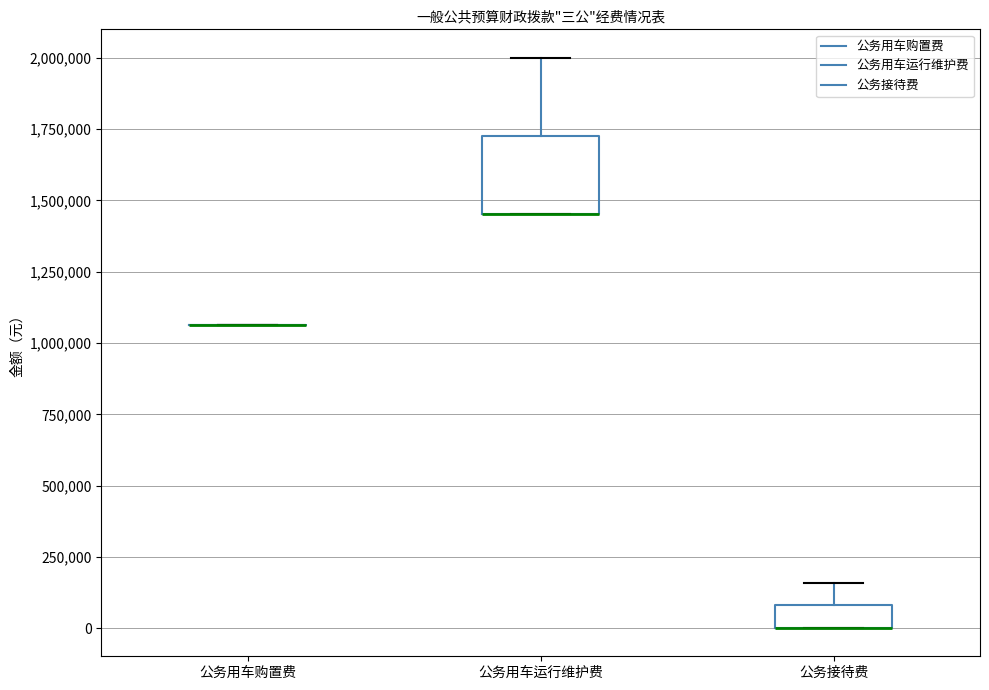

Reading left to right, read every box against the y-axis: the position of its median line, the range the box covers, and the ends of its whiskers. The values are not printed on the chart, so give them approximately, as read against the axis.

公务用车购置费: box collapsed to a line at 1050000, whiskers 1050000 to 1050000
公务用车运行维护费: median 1450000 (drawn on the box's lower edge), box 1450000 to 1750000, whiskers 1450000 to 2000000
公务接待费: median 0 (drawn on the box's lower edge), box 0 to 100000, whiskers 0 to 150000